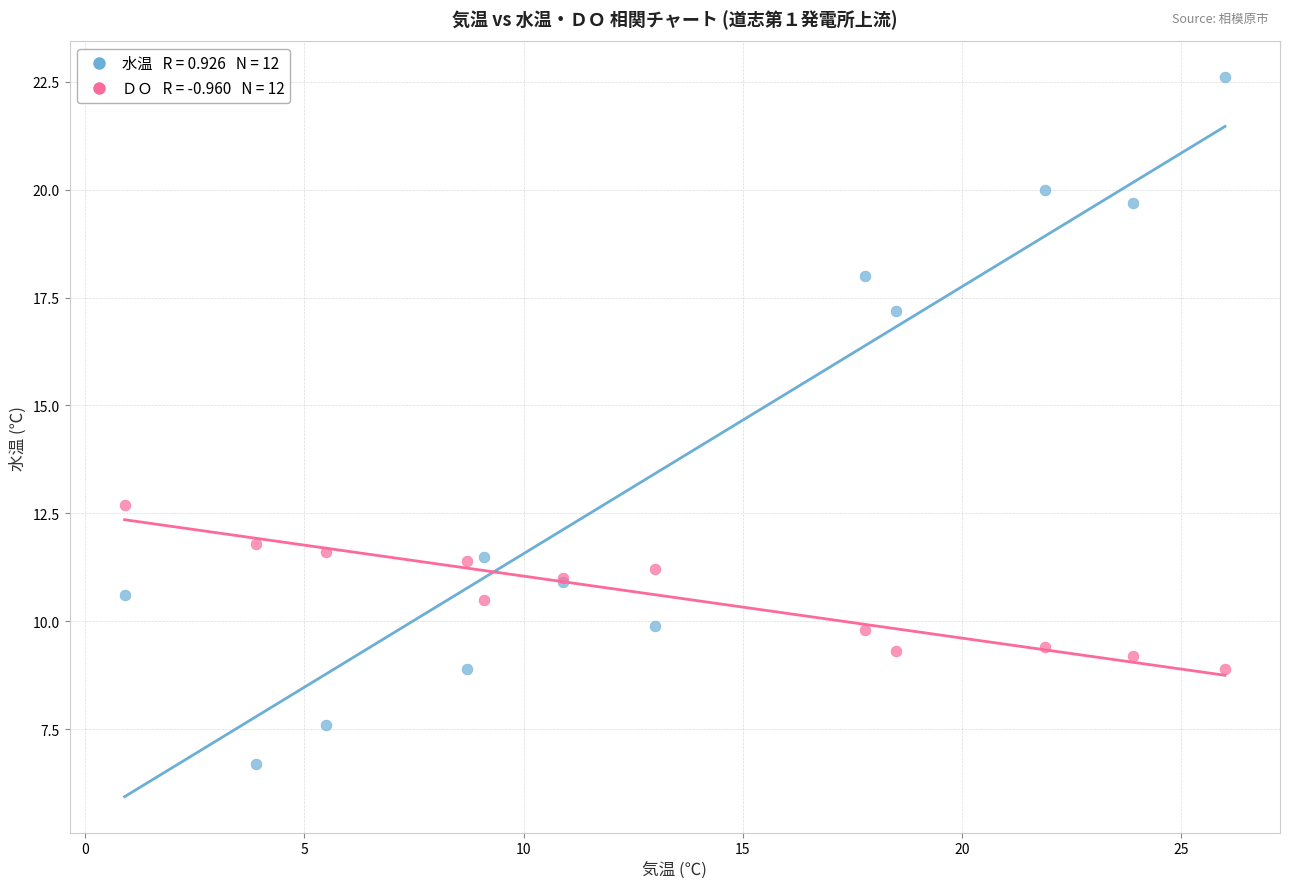

Across all series, what Y value is closest to 14?

12.7